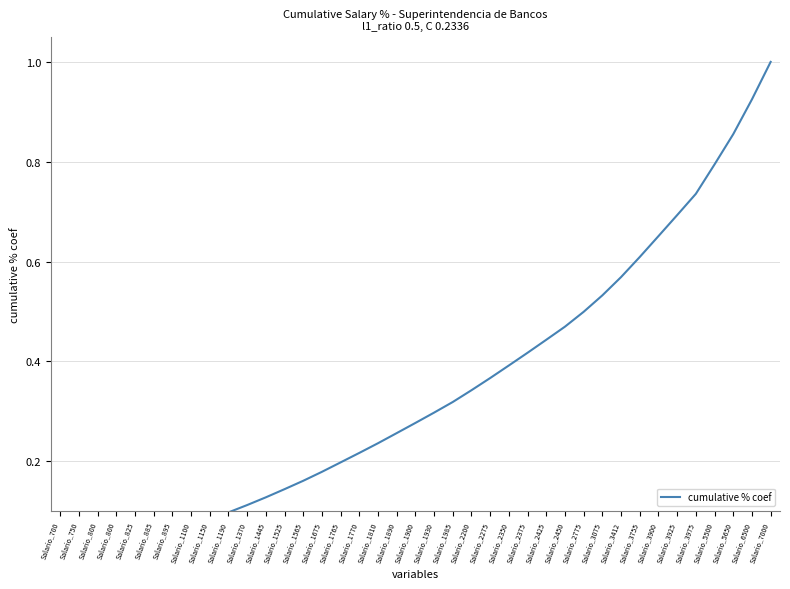

What is the value of the 26th point from the left?

0.4